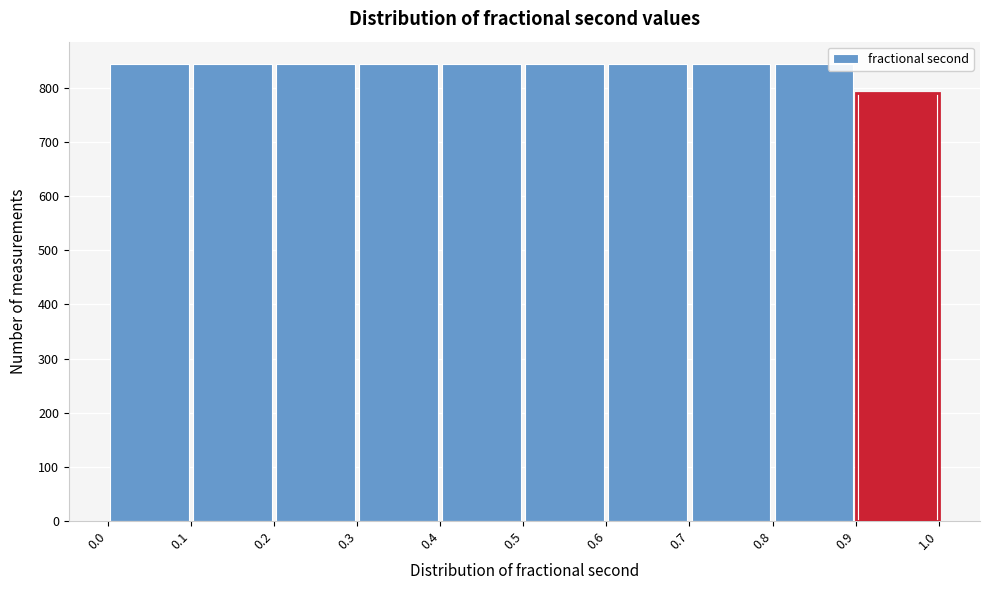

How tall is the bar that spans 0.0 to 0.1 on the x-axis? The values are not printed on the chart, so give them approximately, as read against the axis.

840